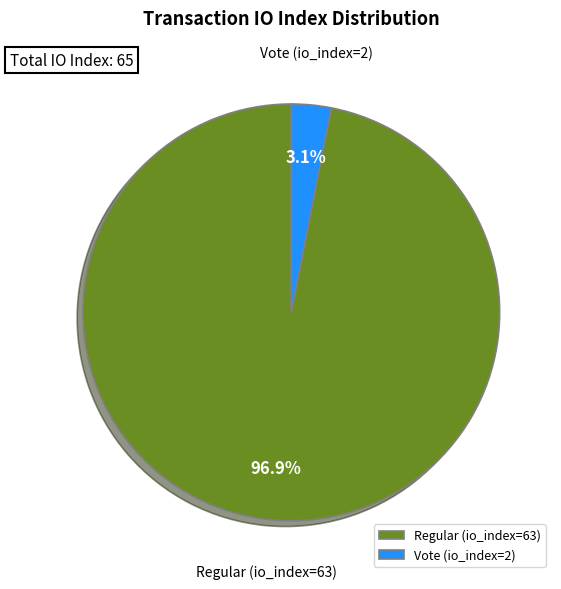

How many segments does this pie chart have?

2